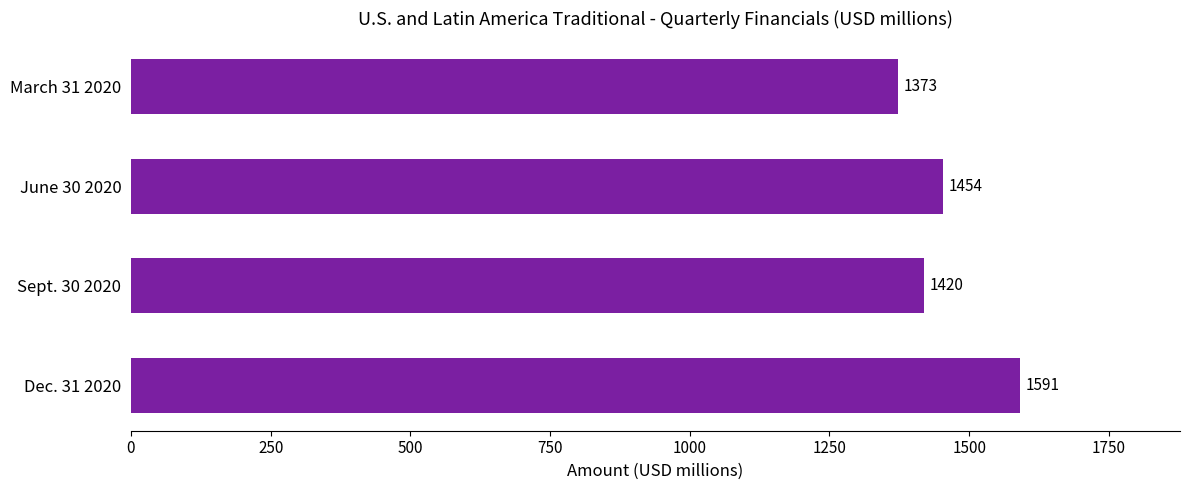

Rank the categories by value from lowest to highest.

March 31 2020, Sept. 30 2020, June 30 2020, Dec. 31 2020